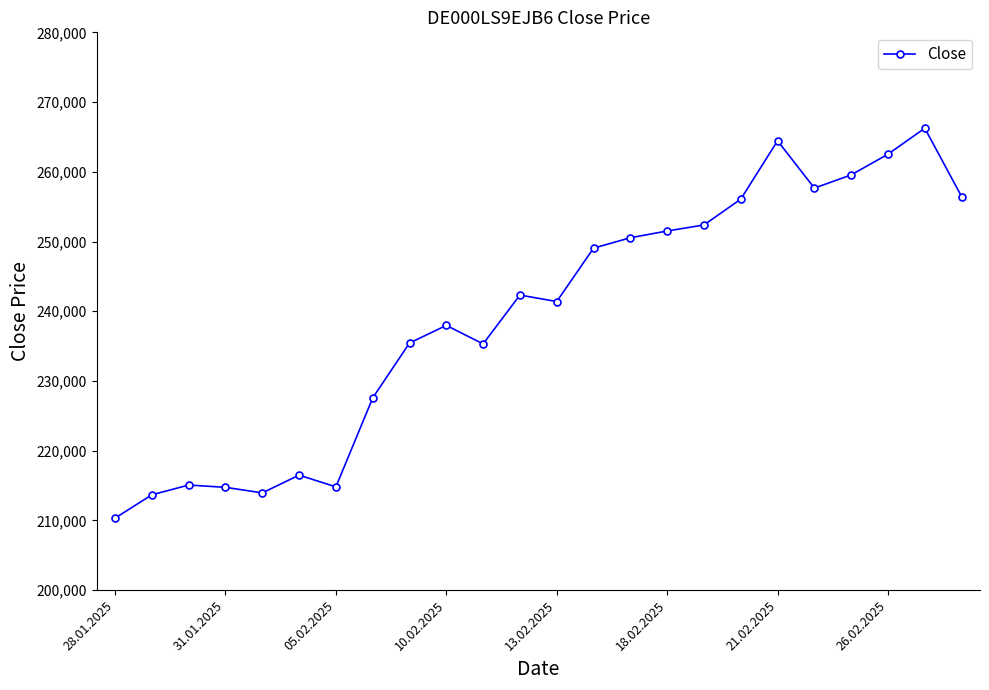

What is the minimum value shown in the chart?

210329